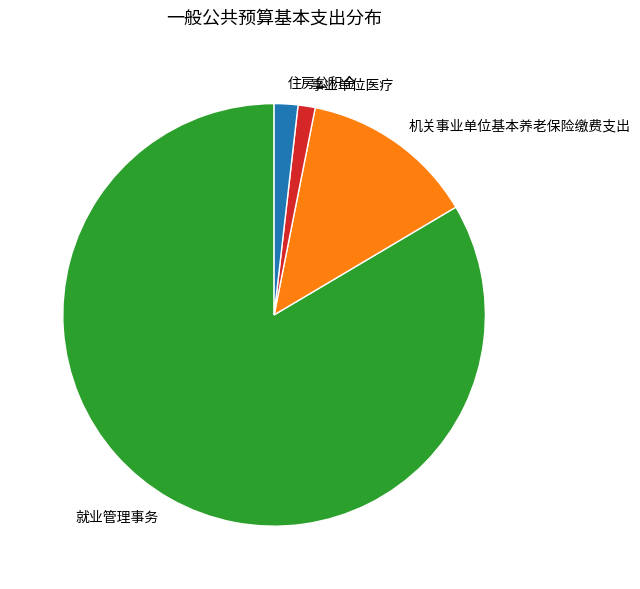

Which slice is the largest?

就业管理事务